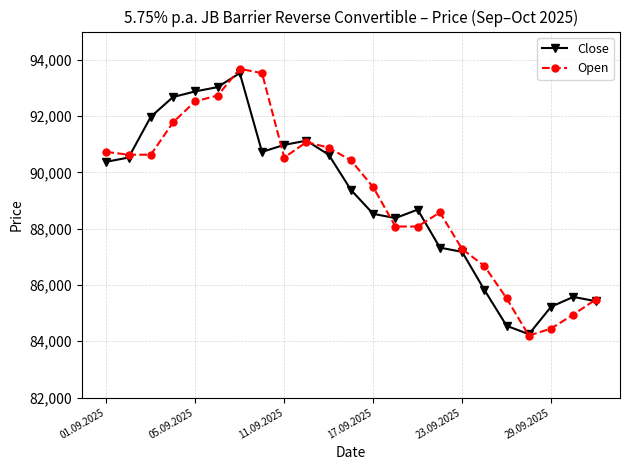

What is the value of the Open point at the 7th from the left?

93675